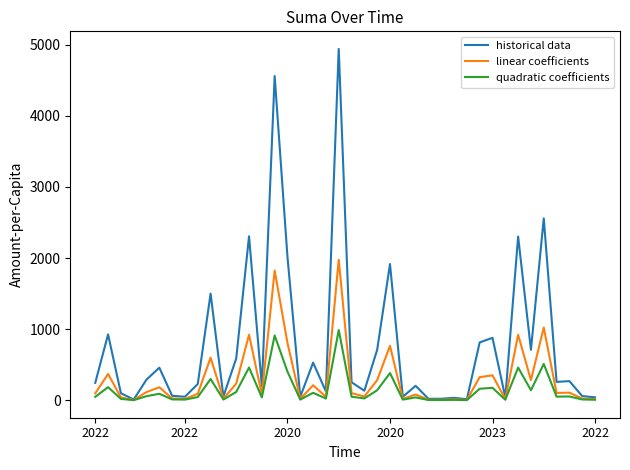

Rank the series by their maximum value, from highest to lowest.

historical data, linear coefficients, quadratic coefficients